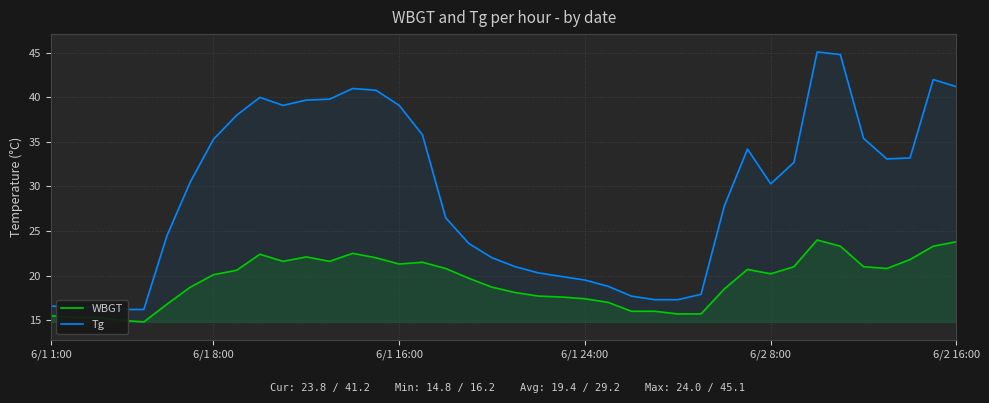

What is the minimum value for WBGT?

14.8